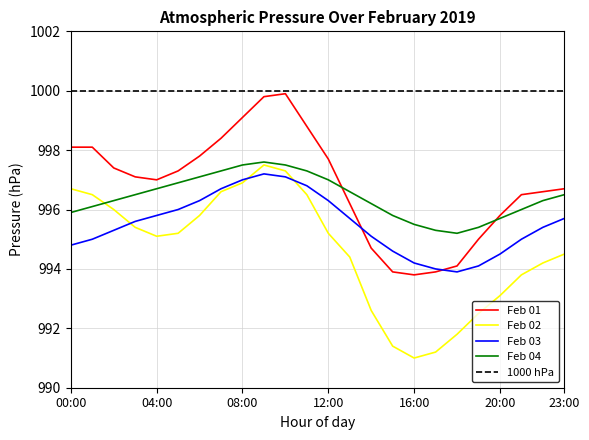

What is the label of the 19th point from the left?

18:00